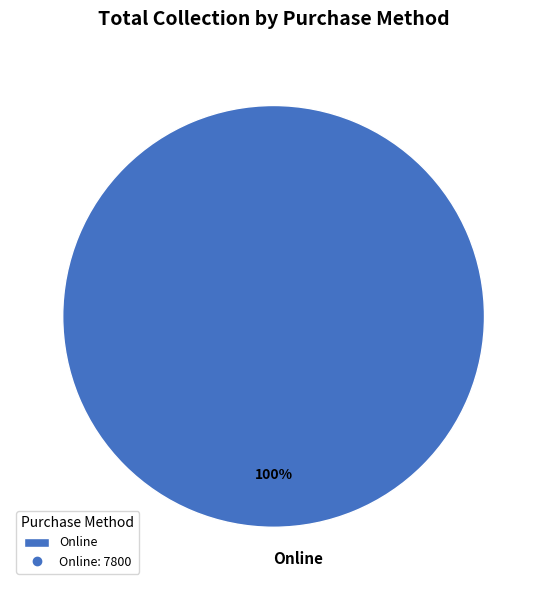

What percentage is the Online slice, to the nearest percent?

100%